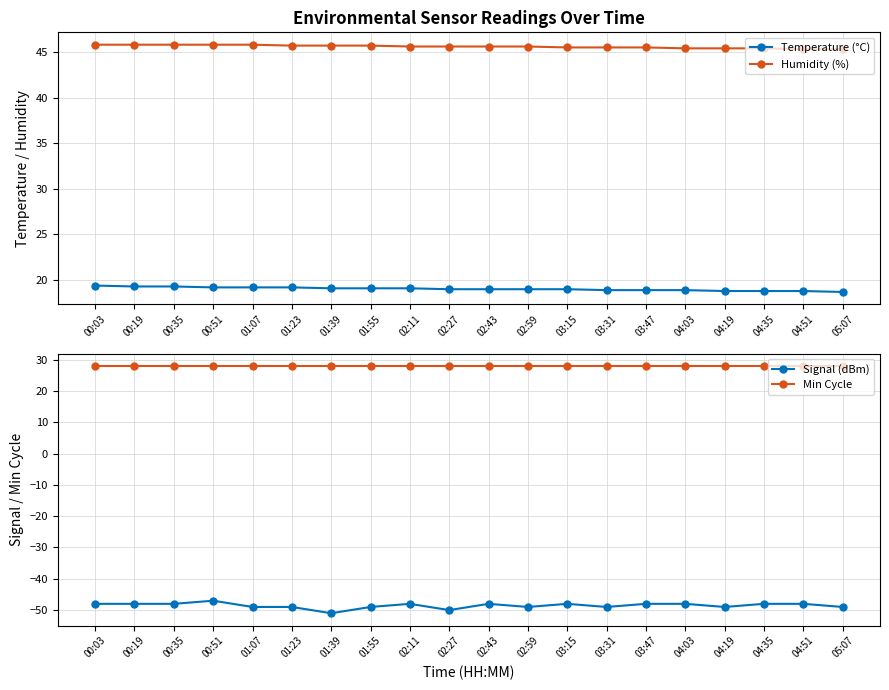

What is the difference between the second highest and second lowest values in the Temperature (°C) series?

0.5